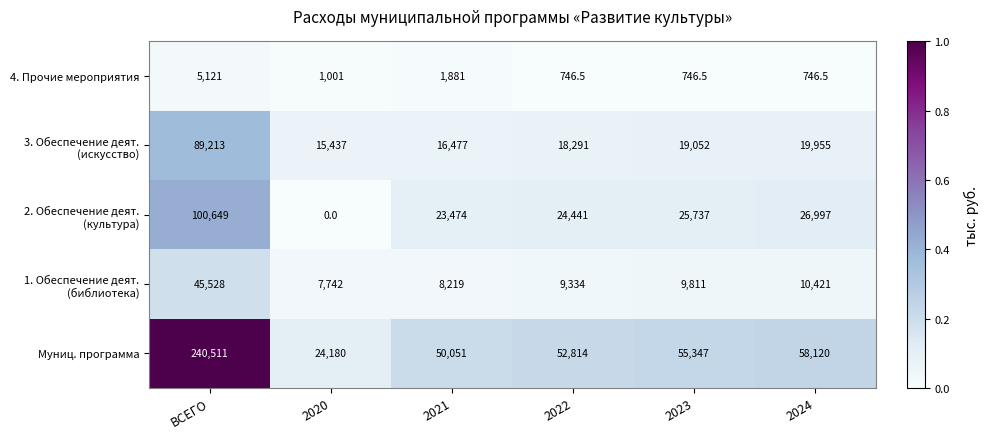

What is the difference between the highest and lowest values at 2024?

57373.5